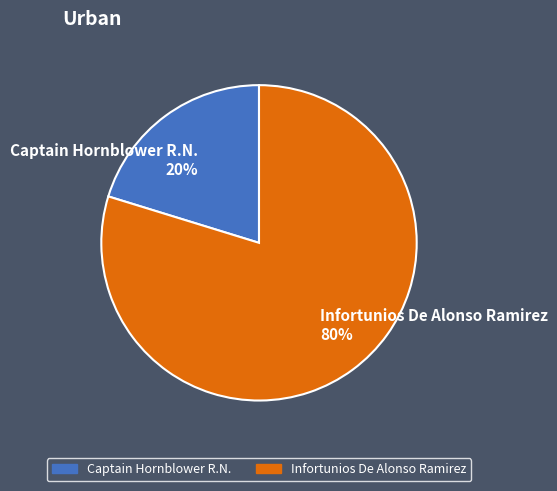

Count the number of slices in the pie.

2